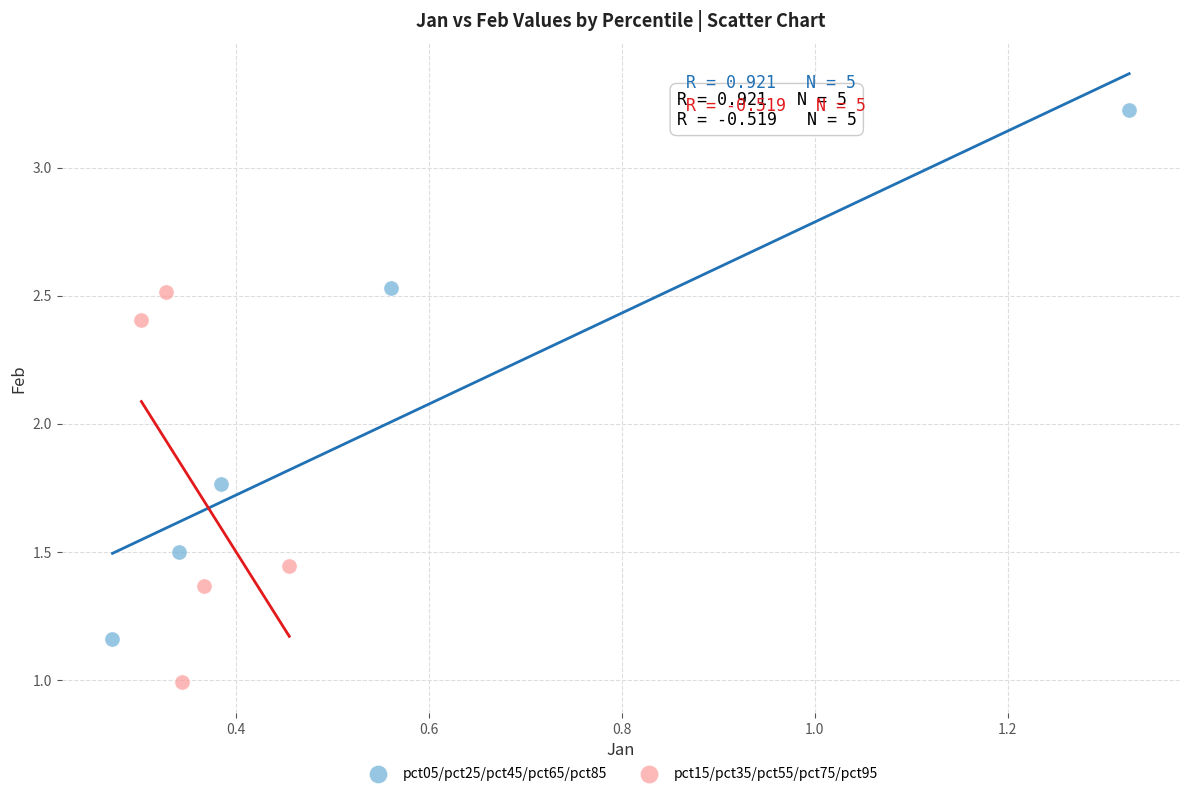

Which series contains the highest Y value?

pct05/pct25/pct45/pct65/pct85